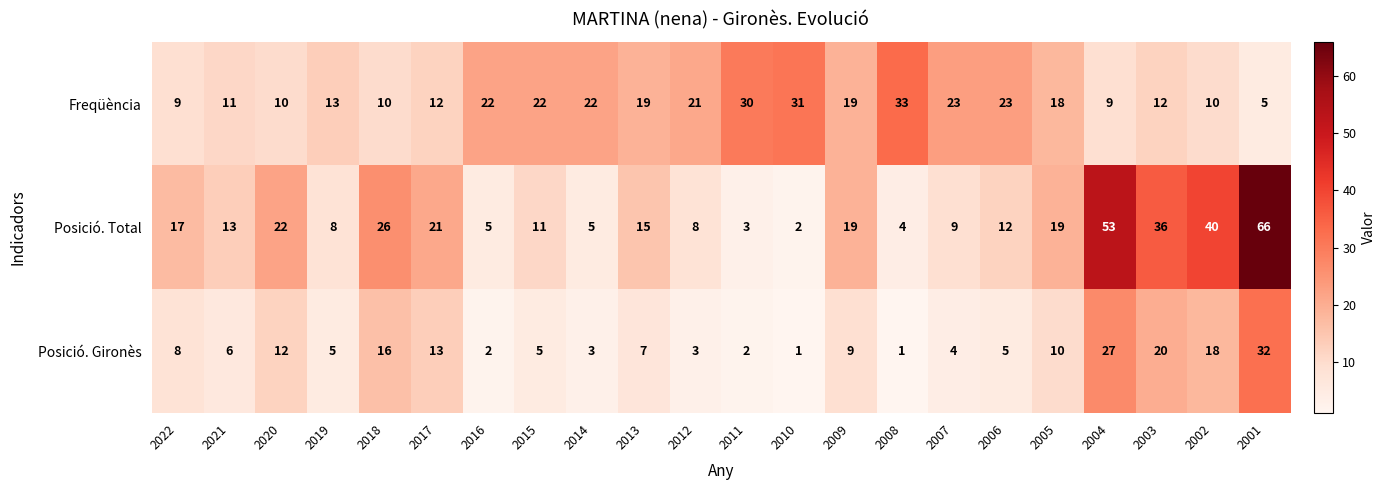

Rank the series at 2007 from highest to lowest value.

Freqüència, Posició. Total, Posició. Gironès